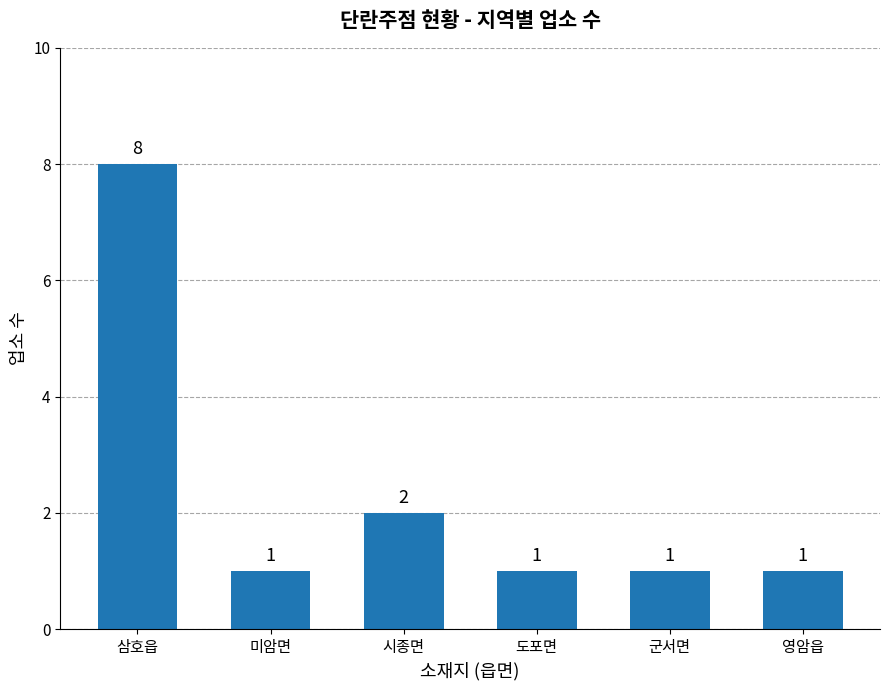

At which label is the value closest to 4?

시종면